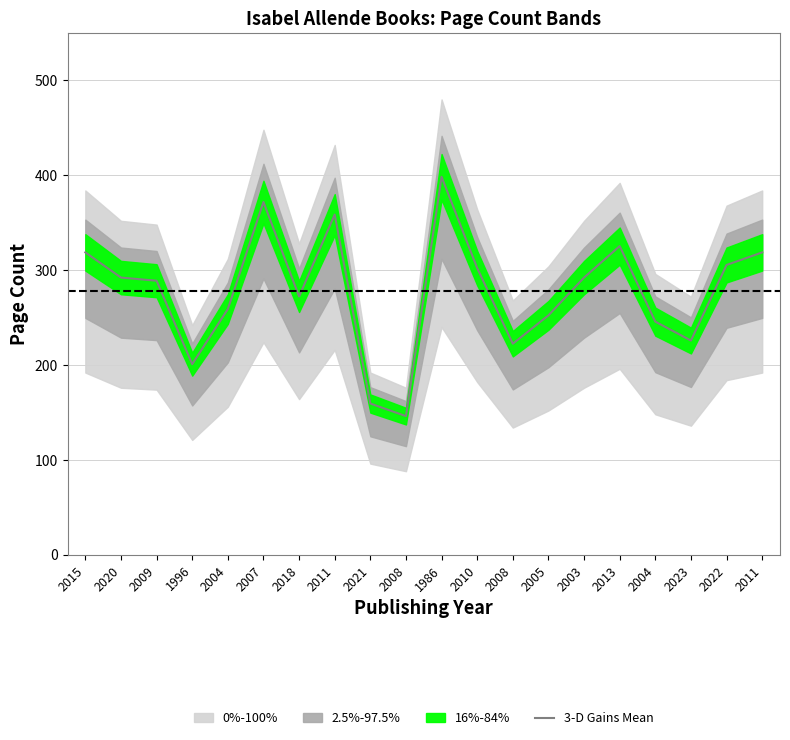

How many points are lower than both their immediate neighbors (excluding endpoints)?

5